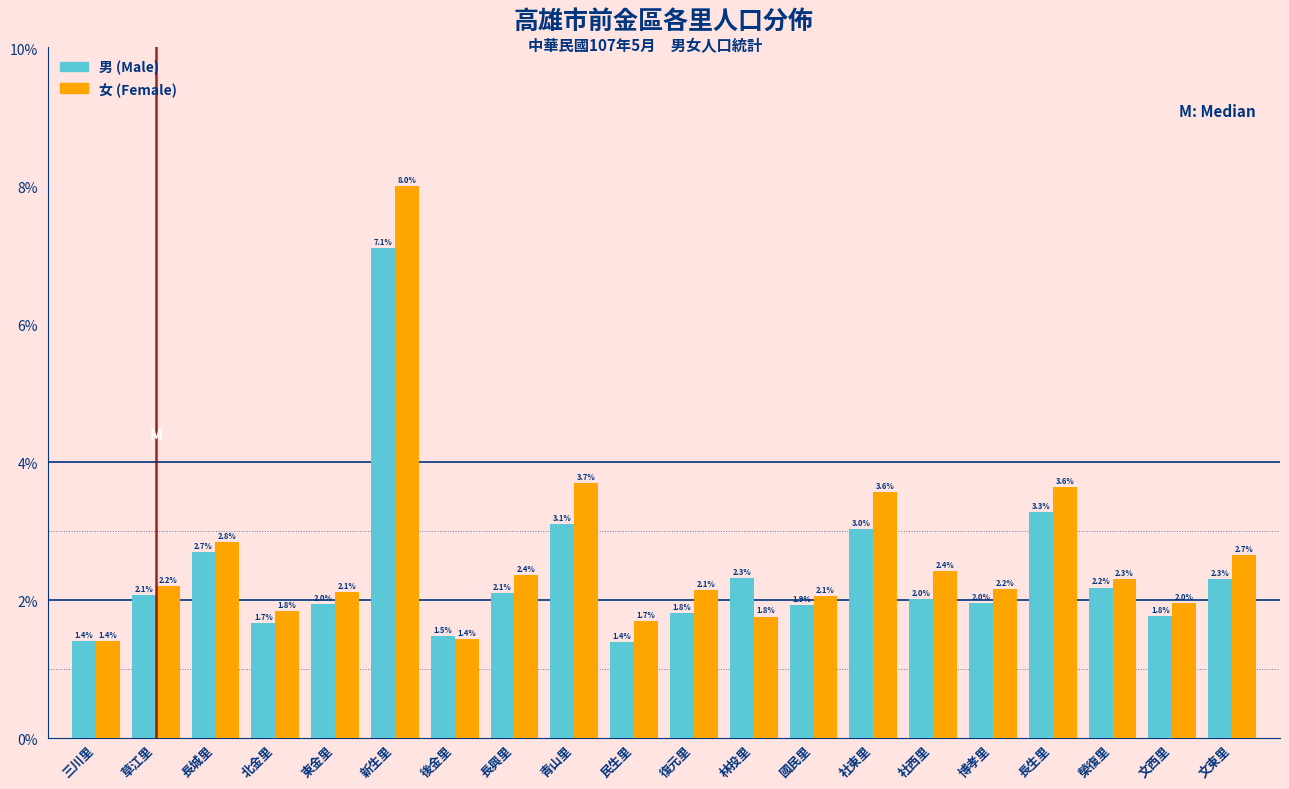

What are all the series names shown in the legend?

男 (Male), 女 (Female)